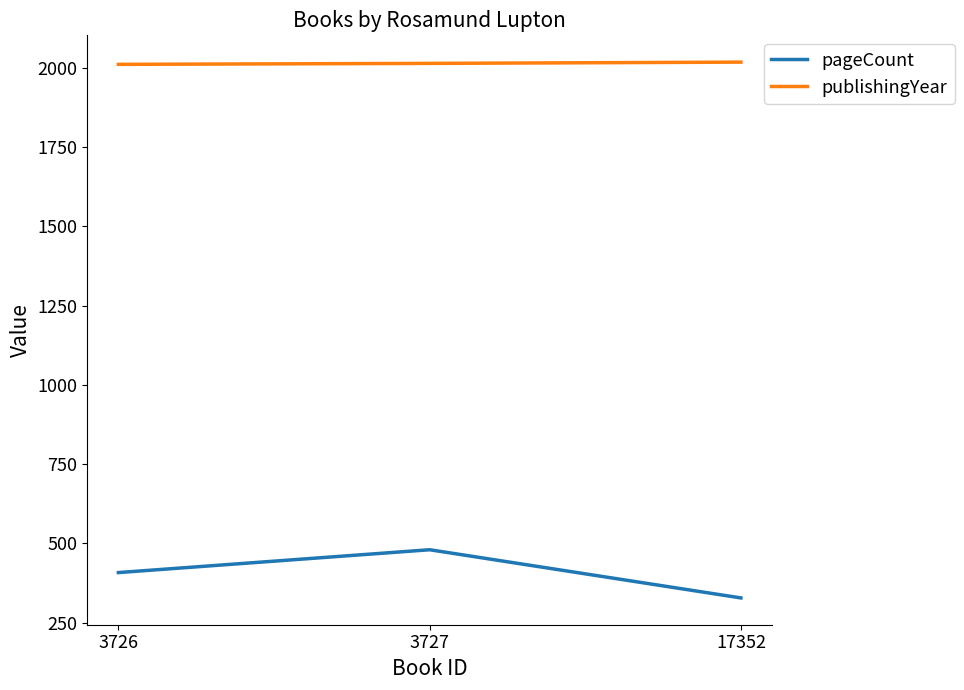

What is the difference between the highest and lowest values at 3727?

1534